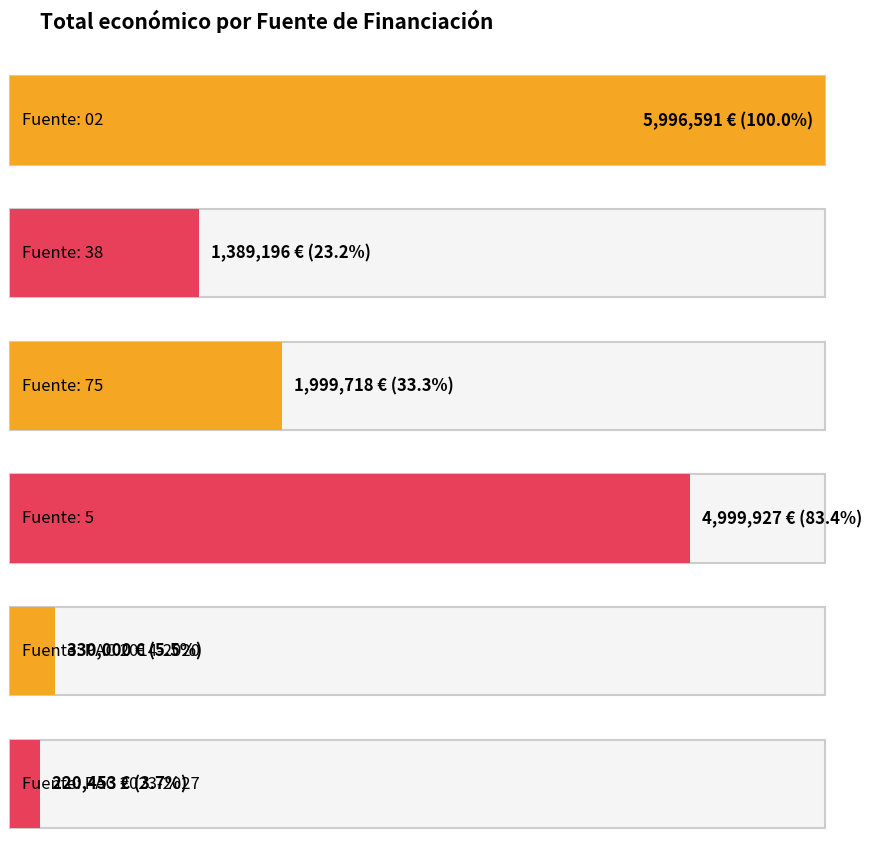

Does the chart contain stacked bars?

No